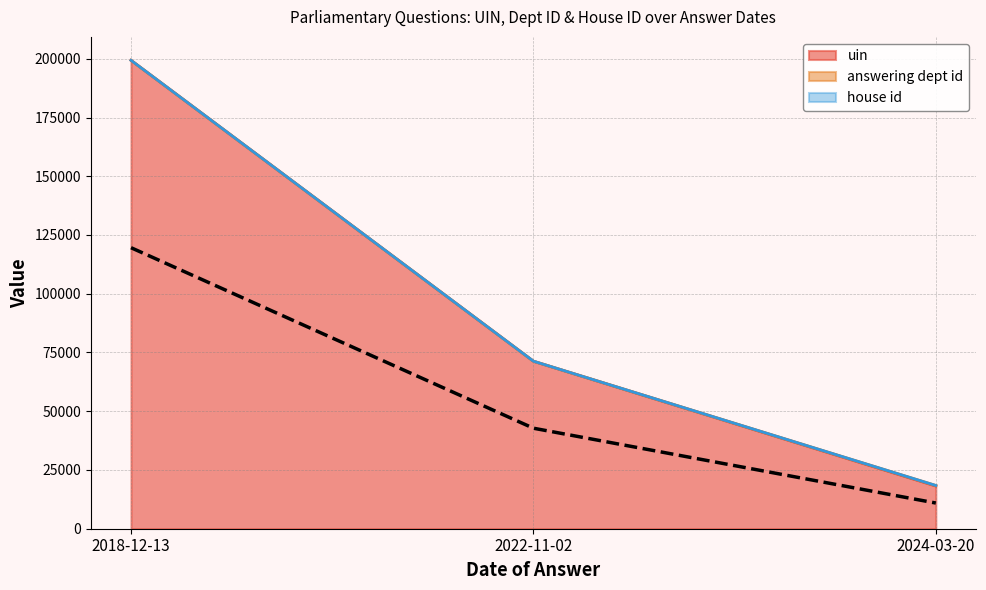

What is the average value of the uin series?

96271